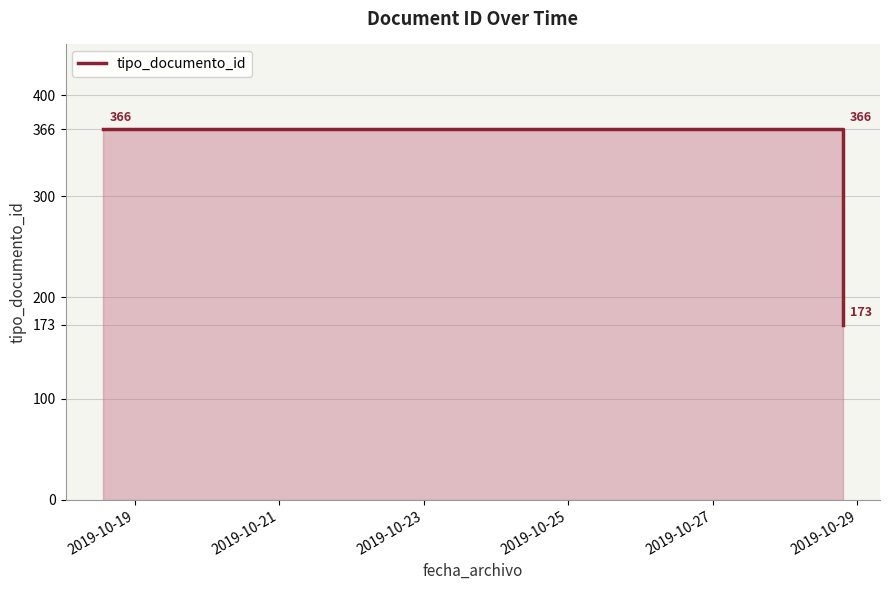

Which has a higher value, 2019-10-19 or 2019-10-23?

2019-10-19